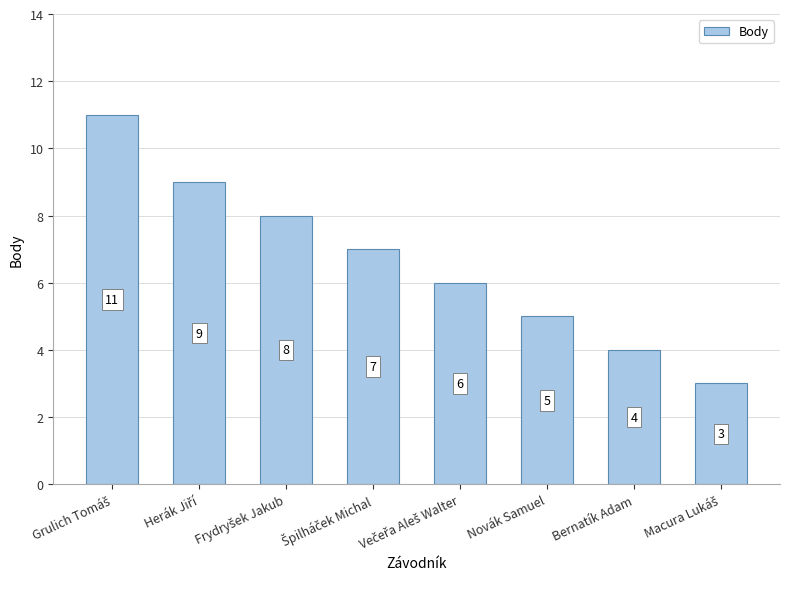

What is the difference between the maximum and second lowest values?

7